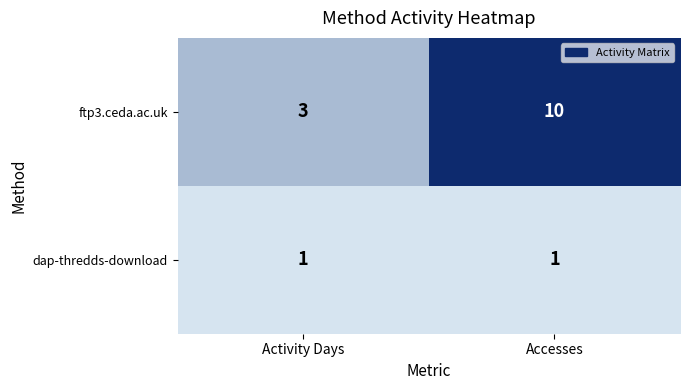

Is it true that dap-thredds-download equals 0 at Accesses?

False